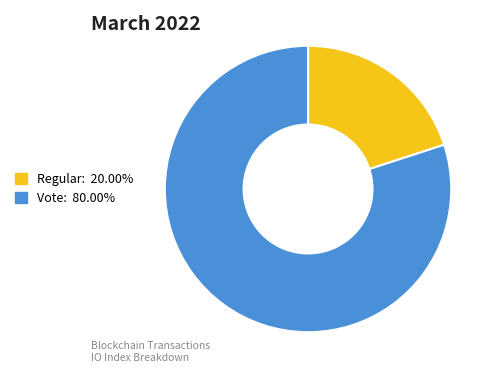

Between Vote and Regular, which is larger?

Vote